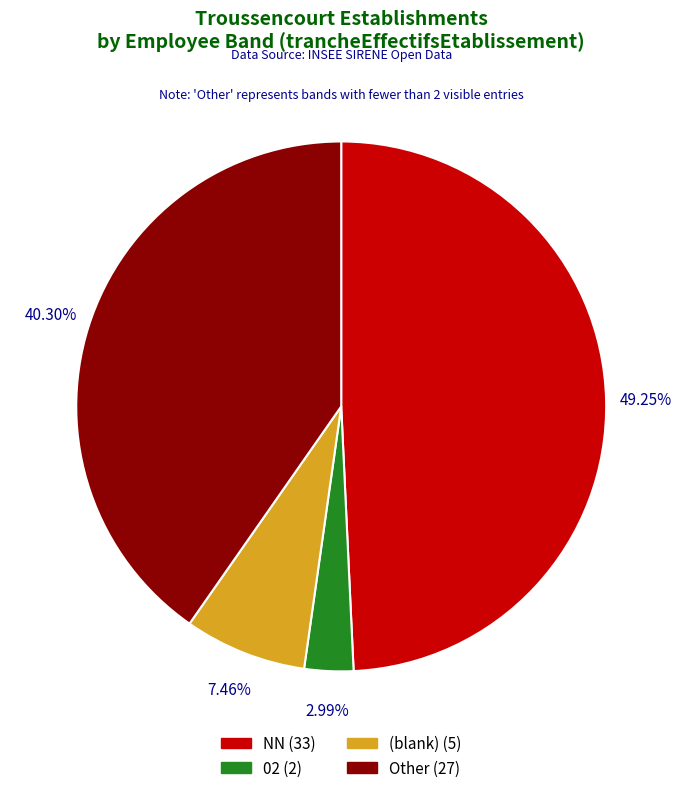

Is there any slice that represents more than half of the pie?

No